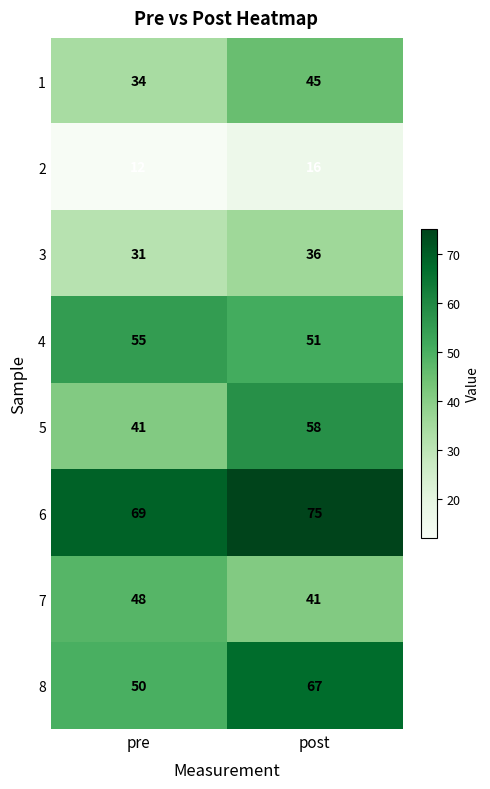

What is the sum of the 4 values at post and pre?

106